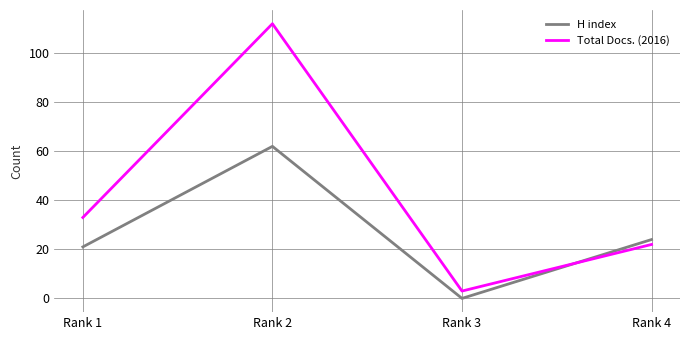

At which label is H index closest to 31?

Rank 4